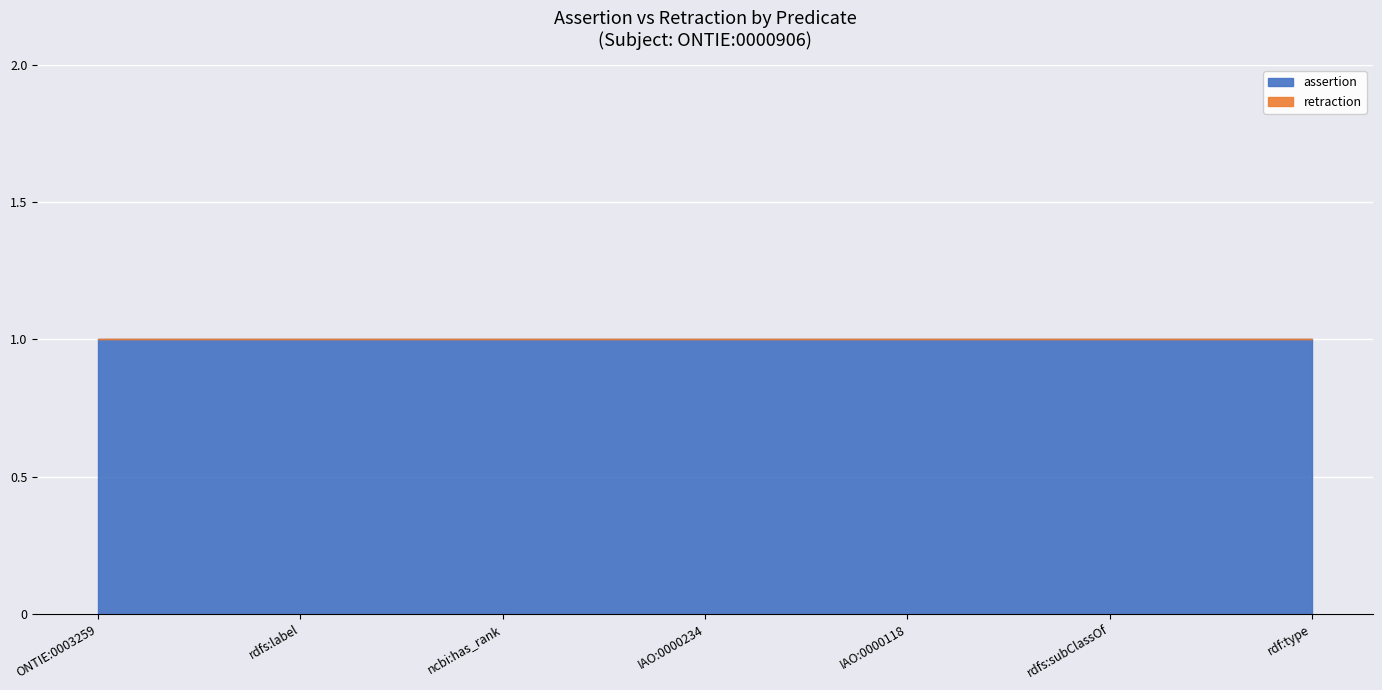

Which category has the lowest value across all series?

ONTIE:0003259